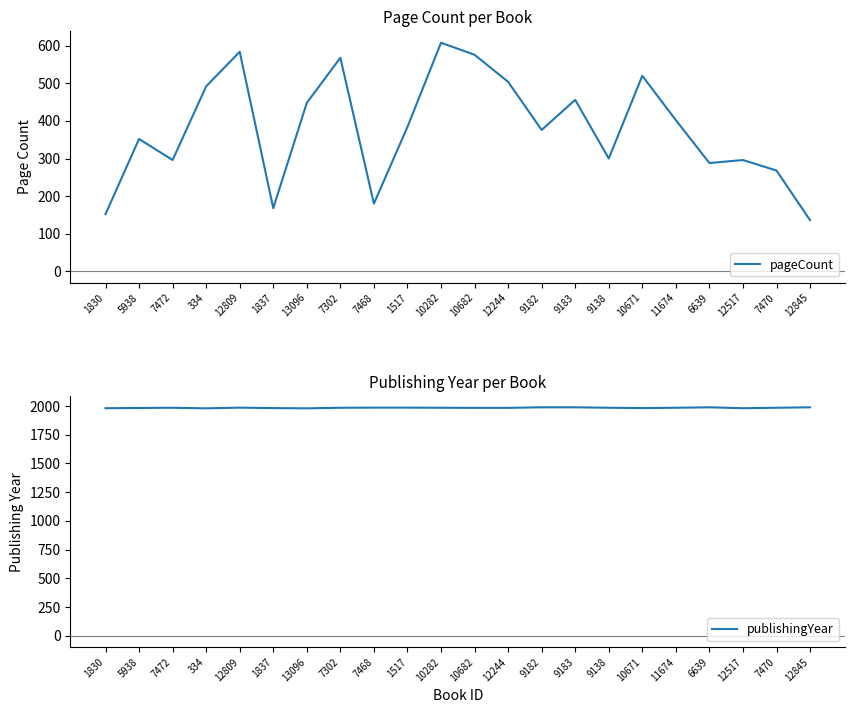

In publishingYear, how many points are lower than both neighbors (excluding endpoints)?

4